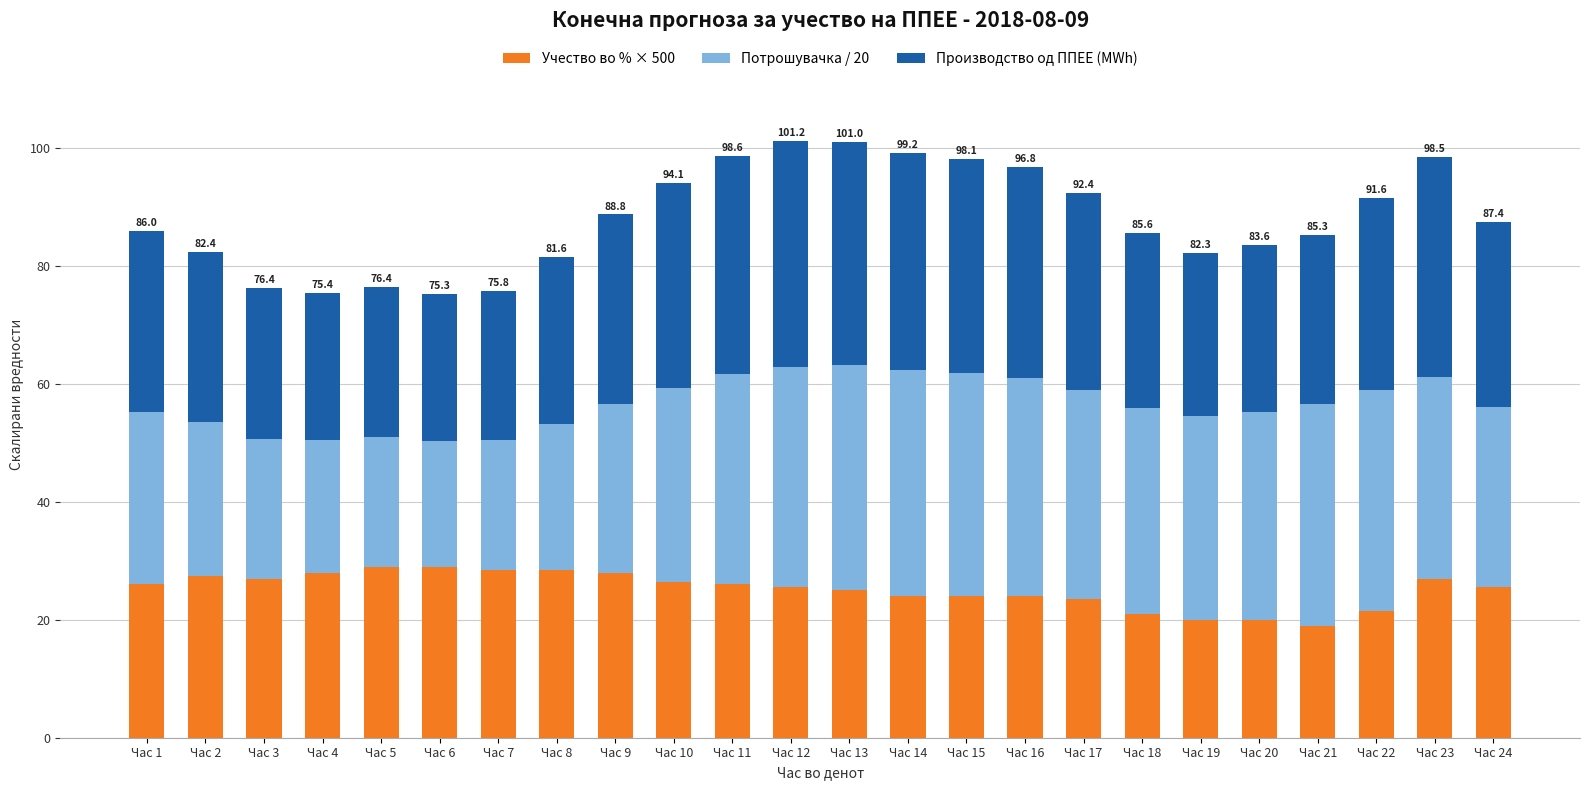

Does the chart contain any negative values?

No